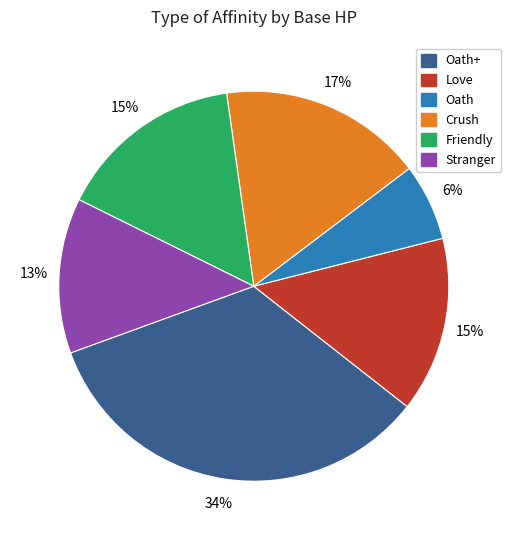

To the nearest percent, what is the average slice percentage?

17%